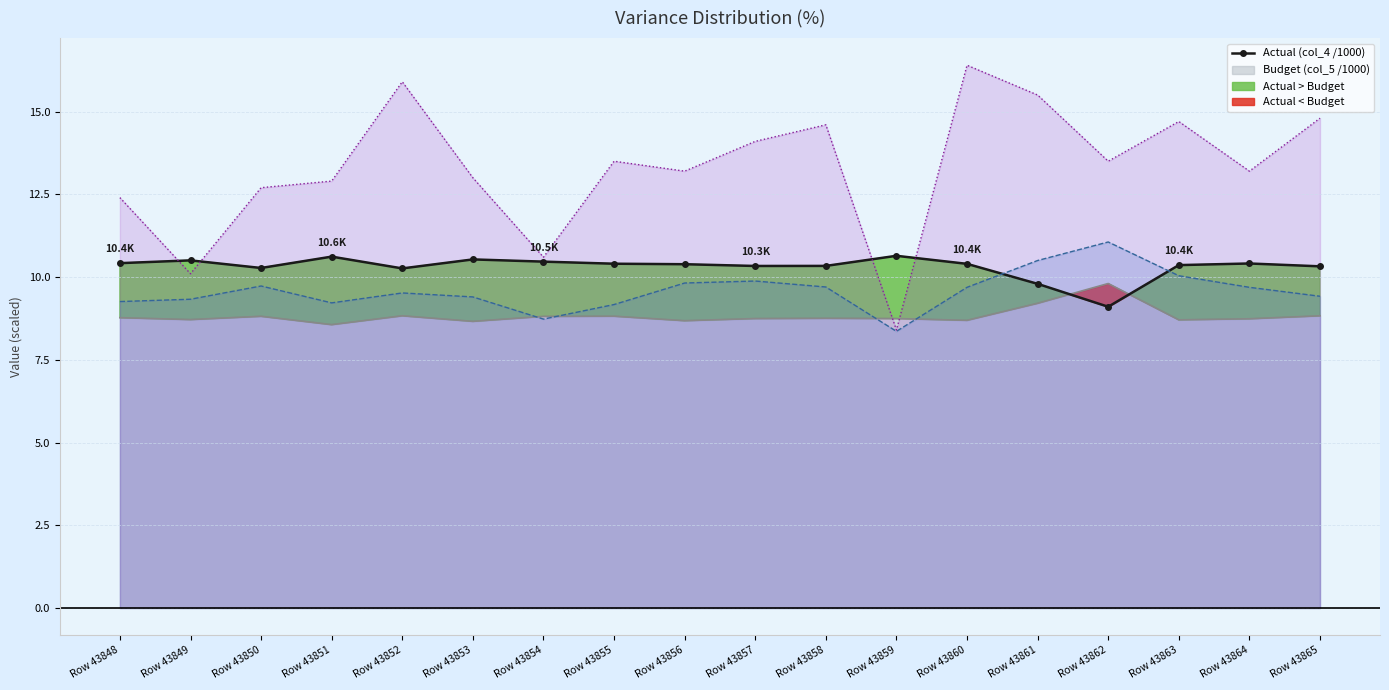

At which label is the value closest to 9?

Row 43862